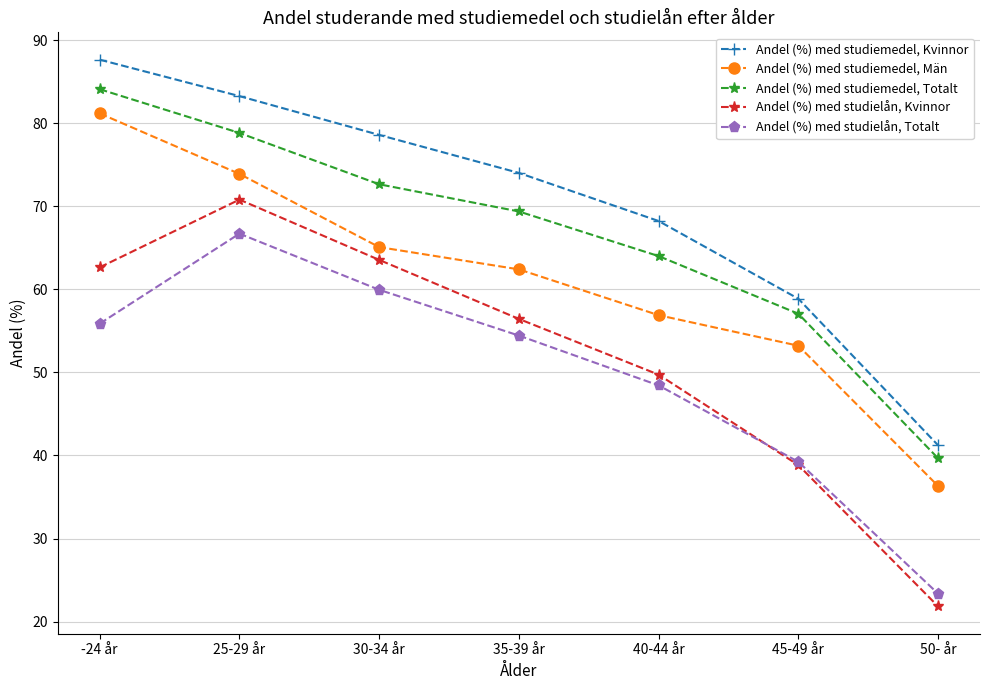

Reading left to right, transcribe all the data shown in this chart.

Andel (%) med studiemedel, Kvinnor: 87.7	83.3	78.6	74.0	68.2	58.9	41.2
Andel (%) med studiemedel, Män: 81.2	73.9	65.1	62.4	56.9	53.2	36.3
Andel (%) med studiemedel, Totalt: 84.1	78.9	72.7	69.4	64.0	57.1	39.7
Andel (%) med studielån, Kvinnor: 62.7	70.8	63.6	56.4	49.7	38.8	21.8
Andel (%) med studielån, Totalt: 55.9	66.7	60.0	54.4	48.4	39.2	23.4